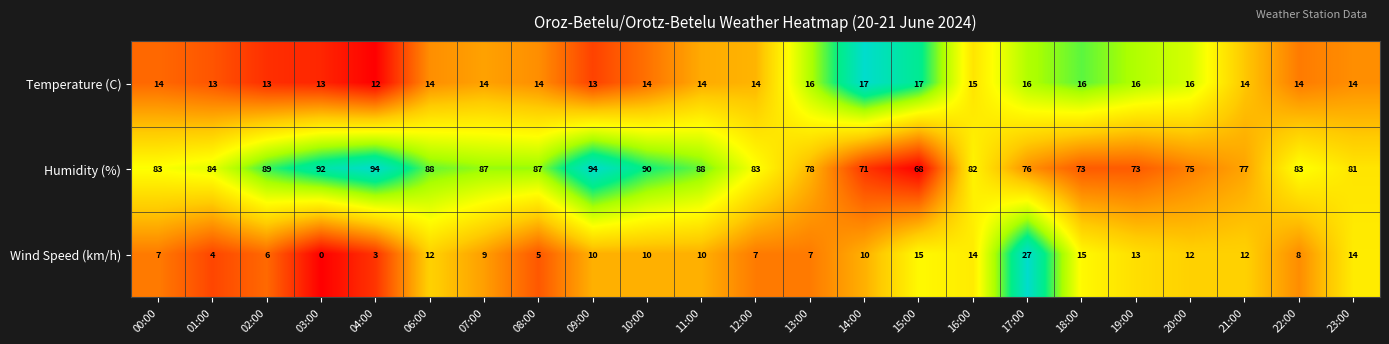

What is the spread (max minus min) of values at 02:00?

83